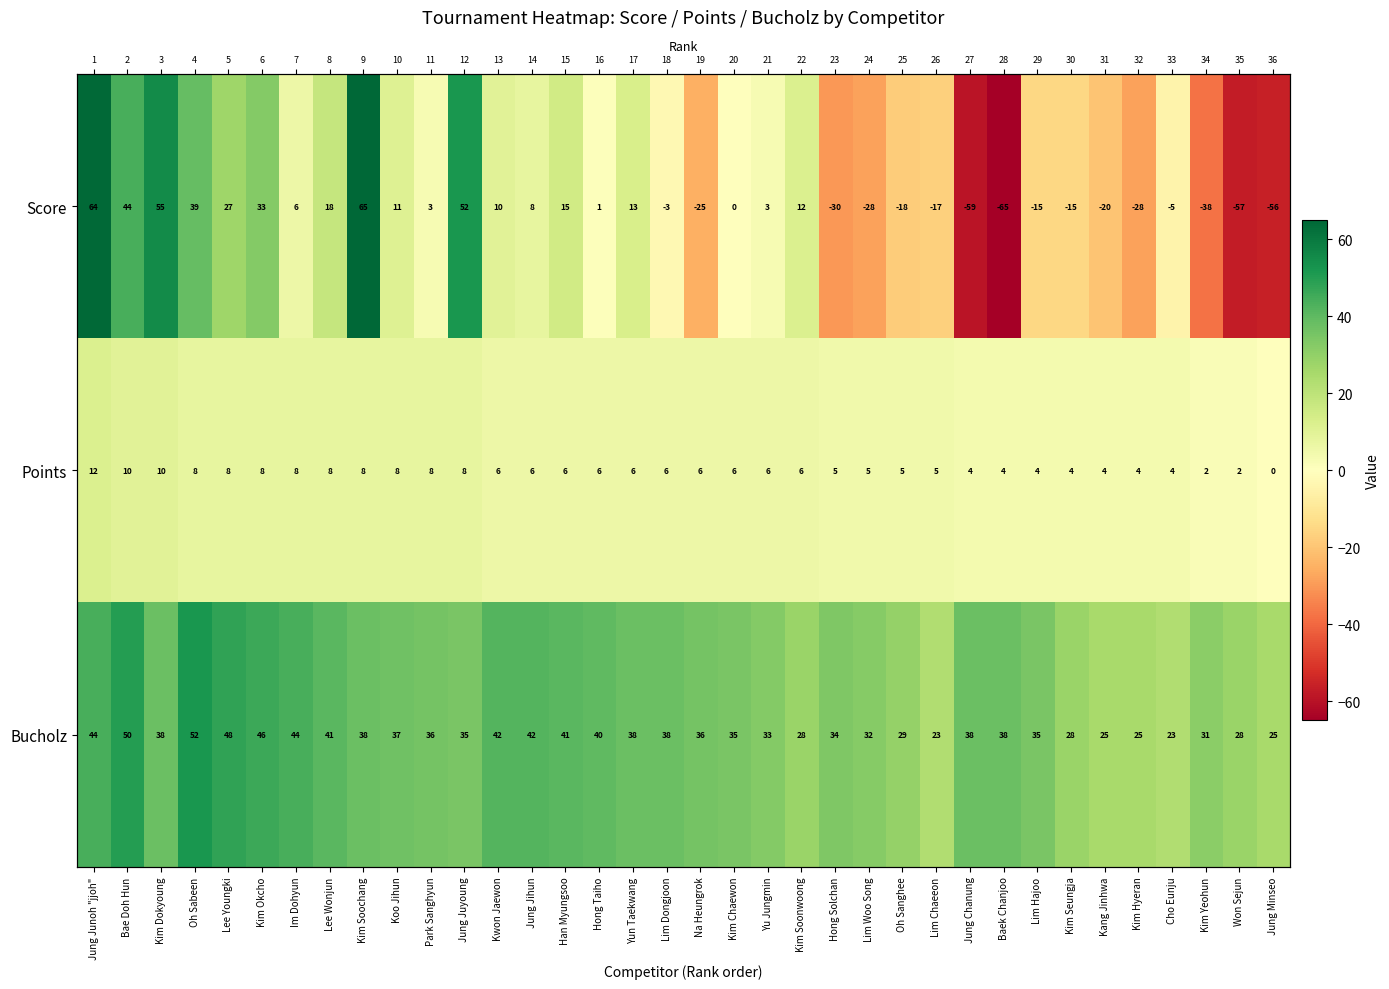

What is the sum of the Bucholz values at Na Heungrok and Hong Solchan?

70